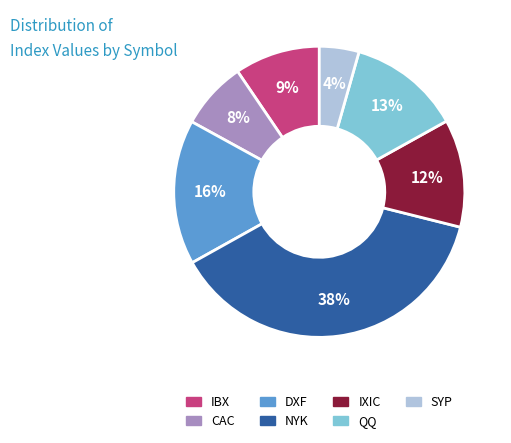

What is the smallest slice in the pie chart?

SYP